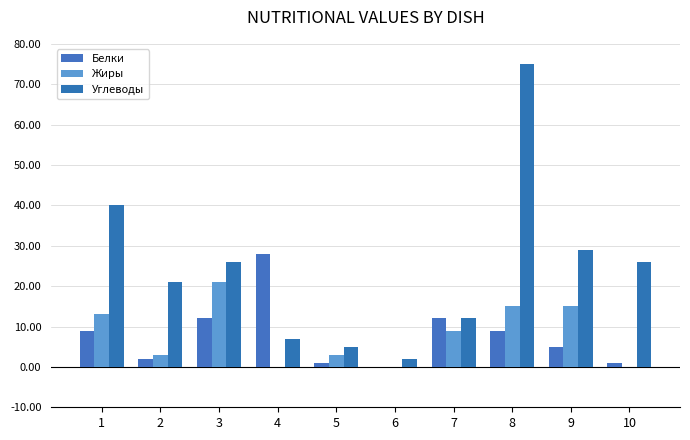

What is the total value across all series at 5?

9.0